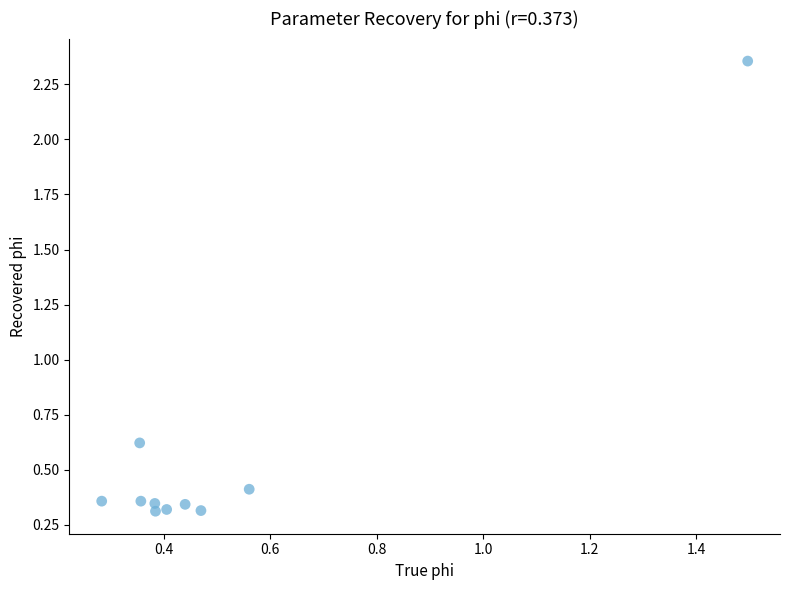

What Y value in the scatter plot is closest to 1?

0.6